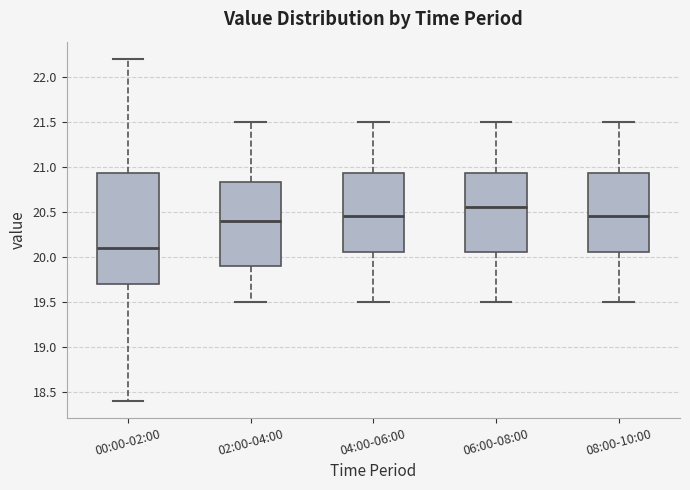

Where does the median line of the box for 00:00-02:00 sit on the y-axis? The values are not printed on the chart, so give them approximately, as read against the axis.

20.10